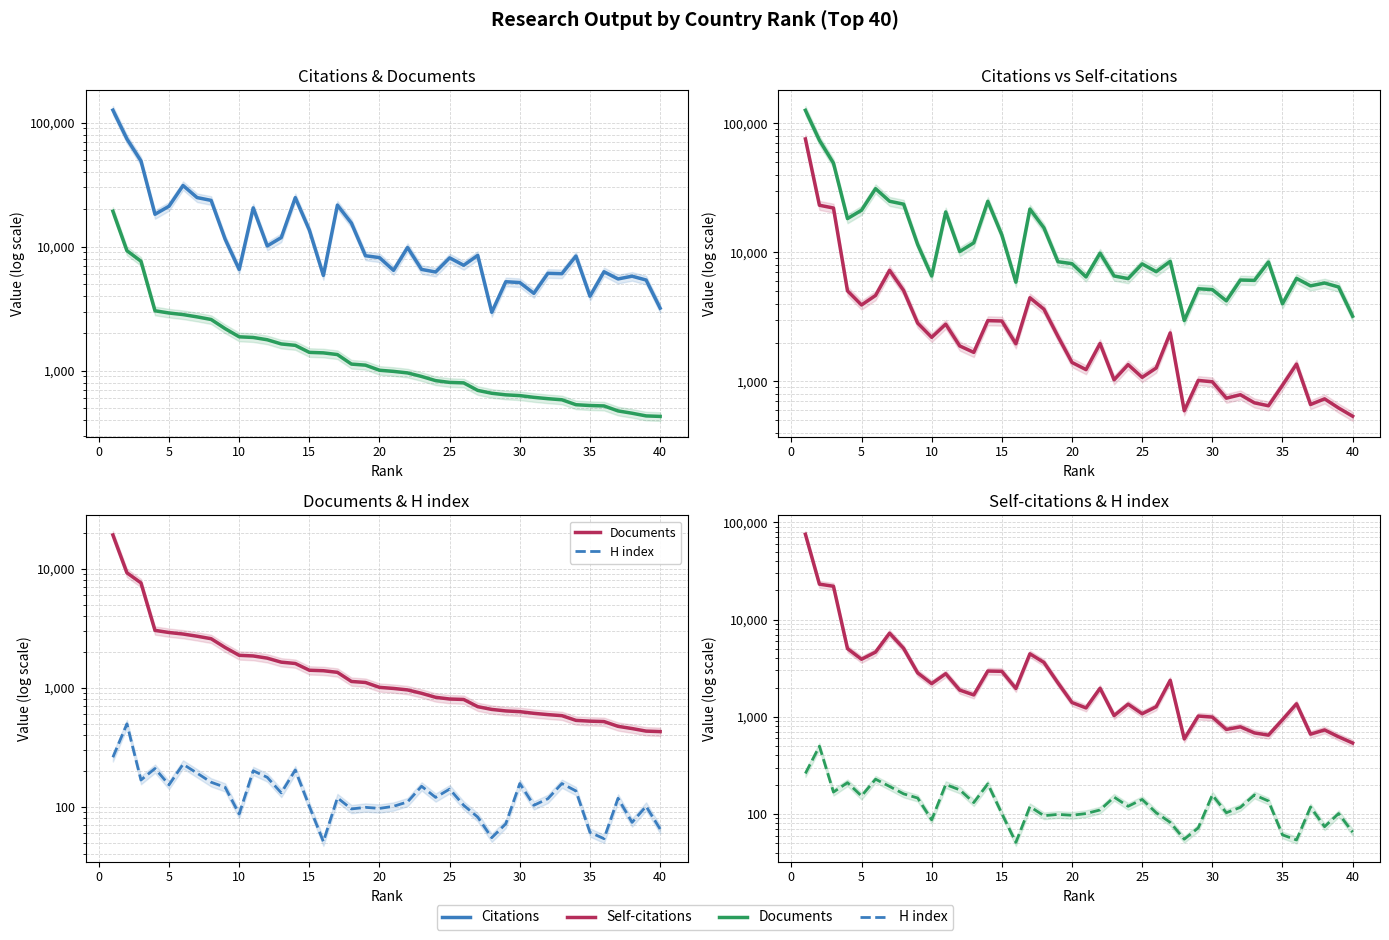

True or false: Self-citations and Documents intersect in this chart.

True